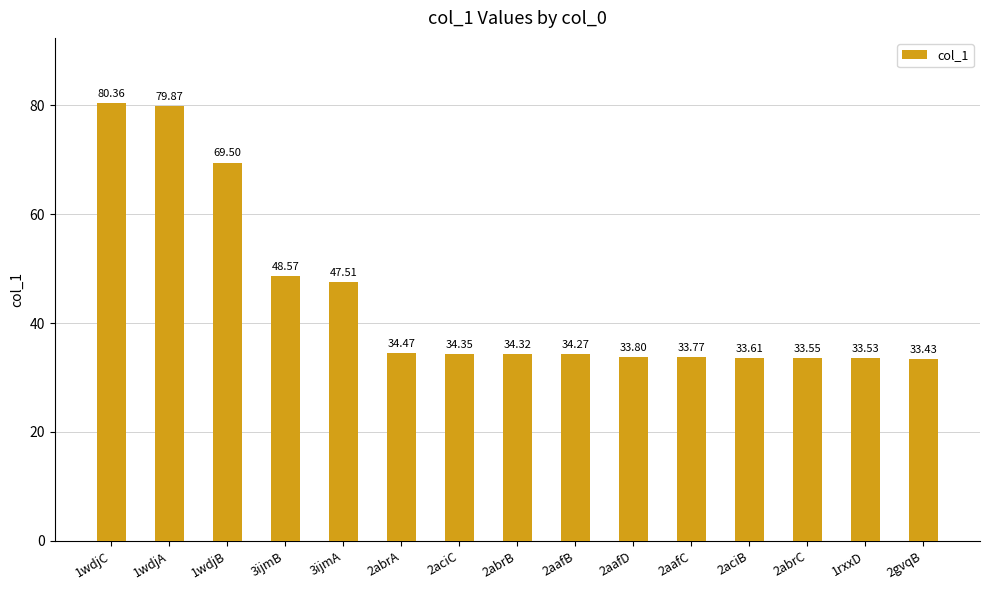

What is the average value?

44.3